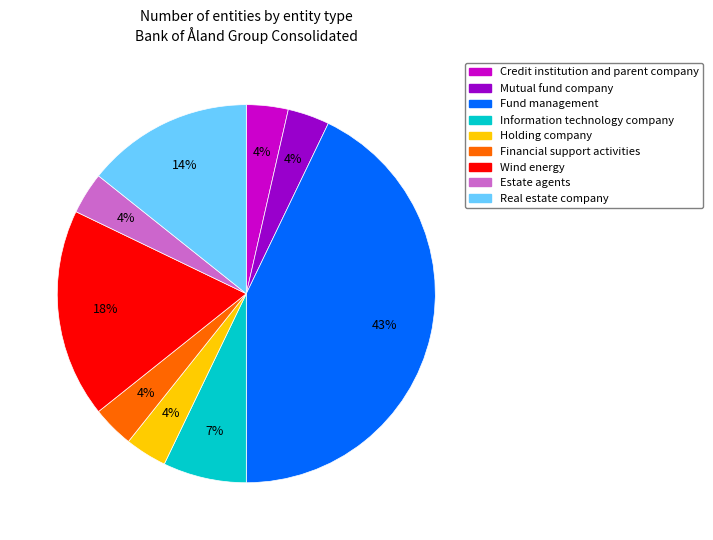

True or false: Fund management accounts for 43% of the total.

True